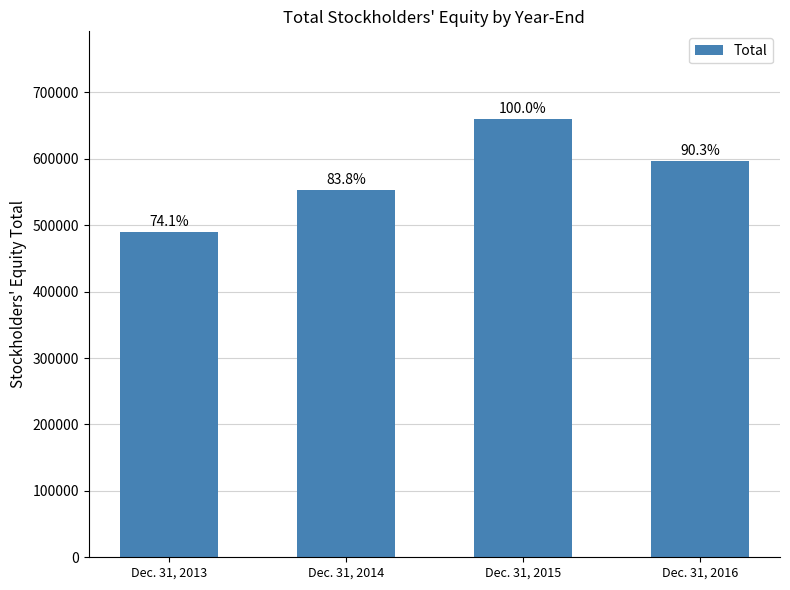

What is the value of the 2nd bar from the left?

553201